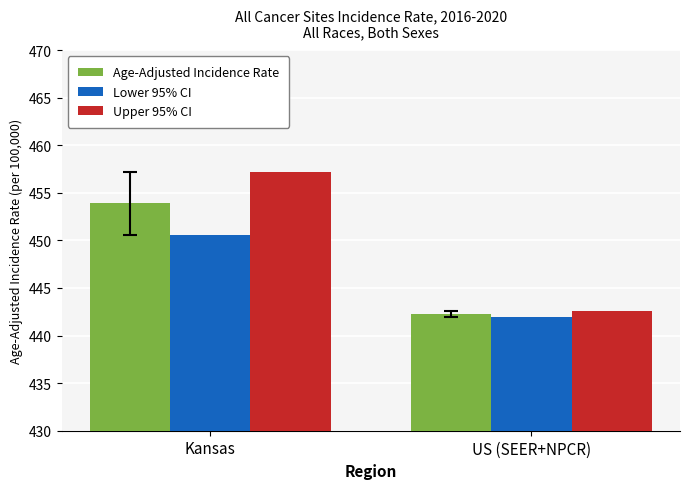

Reading left to right, what are all the values shown in this chart?

Age-Adjusted Incidence Rate: 453.9	442.3
Lower 95% CI: 450.6	442.0
Upper 95% CI: 457.2	442.6